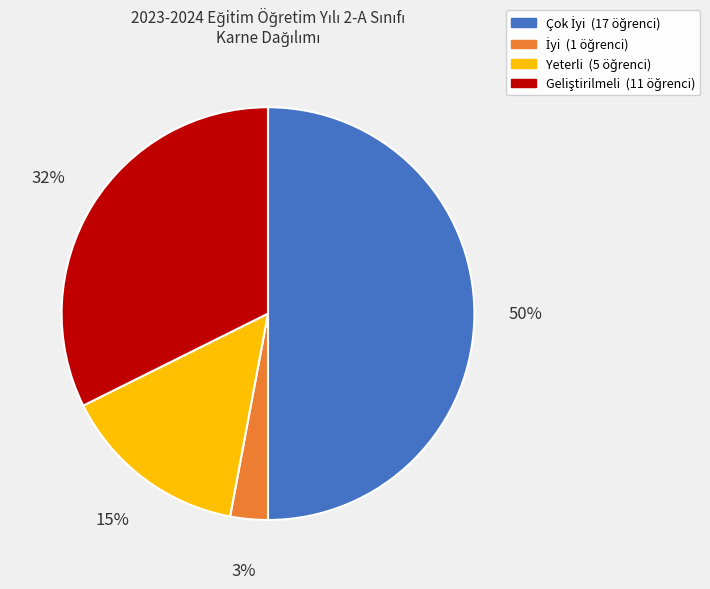

The Yeterli slice represents 3% of the pie. True or false?

False